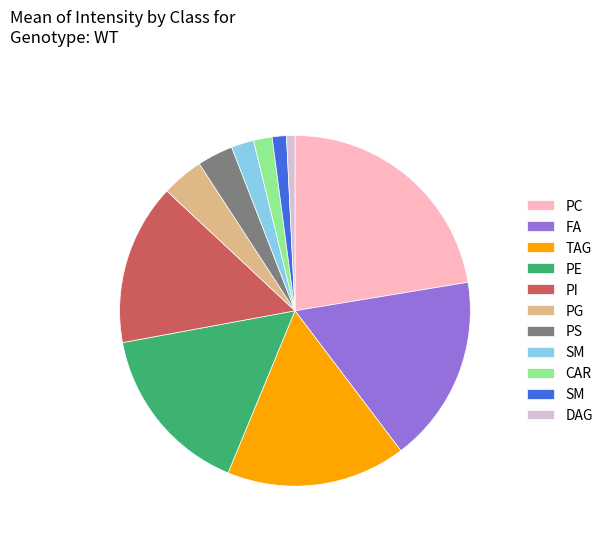

Is there a majority slice in this chart?

No